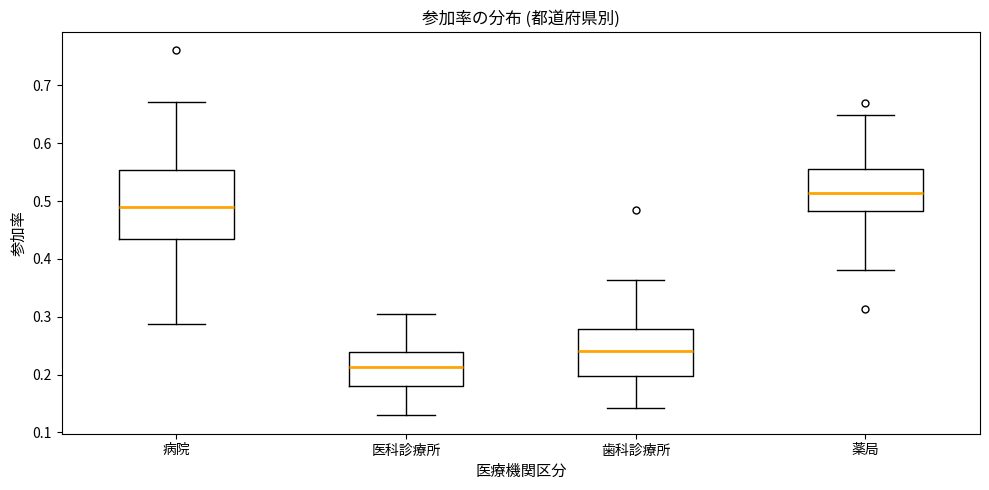

Where does the lower whisker of the box for 歯科診療所 end on the y-axis? The values are not printed on the chart, so give them approximately, as read against the axis.

0.14